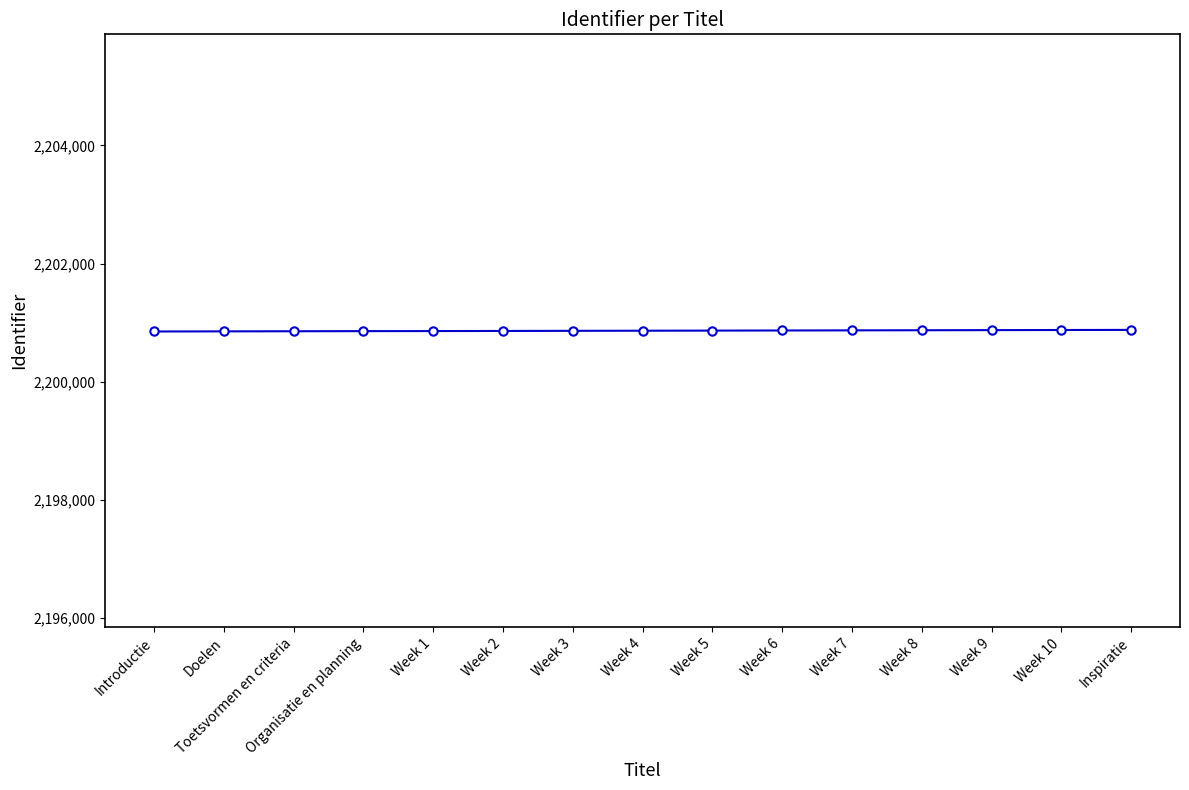

What is the sum of all values?

33012964